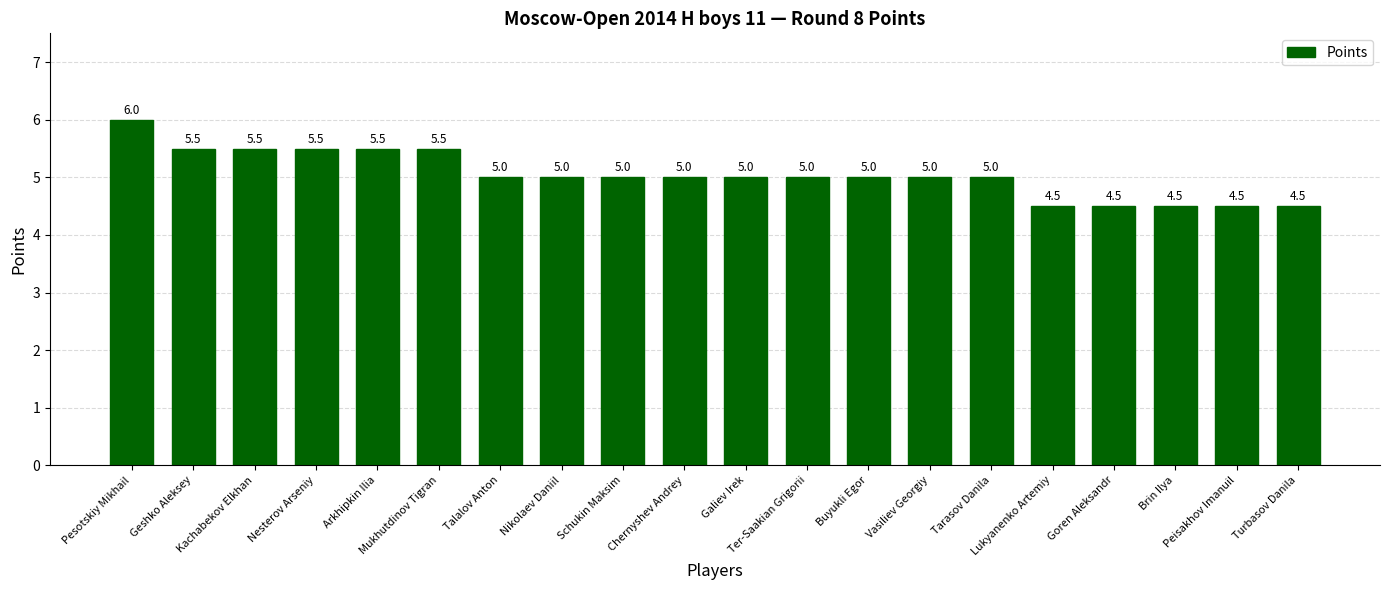

What is the difference between the maximum and second lowest values?

1.5